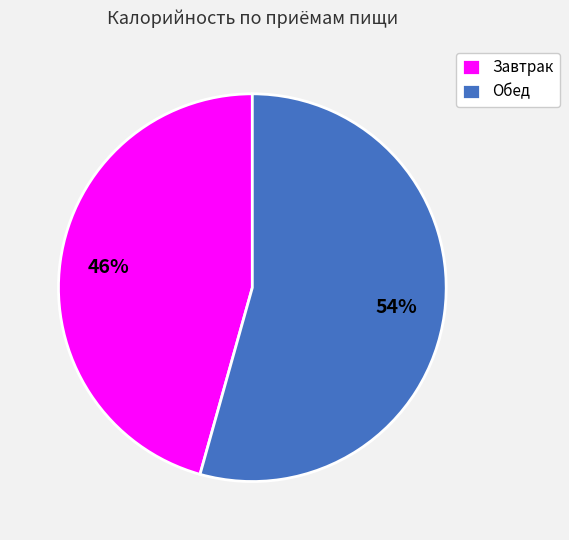

The Обед slice represents 54% of the pie. True or false?

True